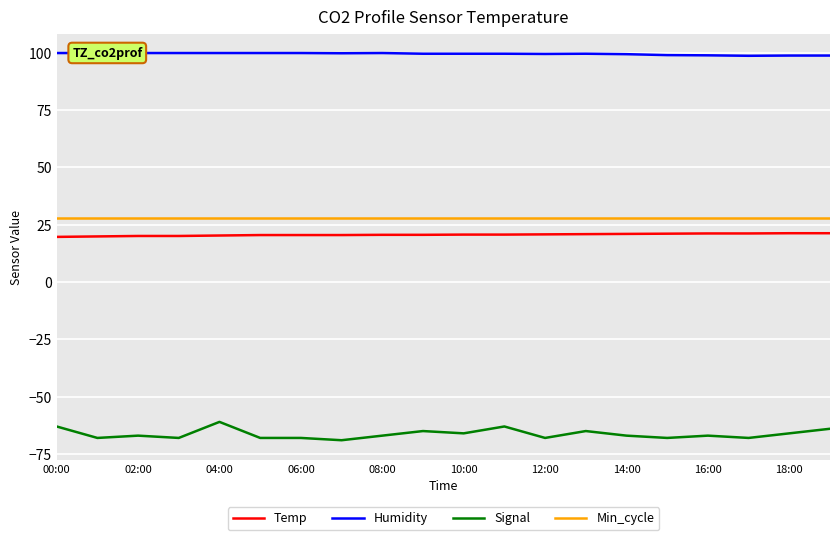

The value of Temp at 04:00 is 13.2. True or false?

False